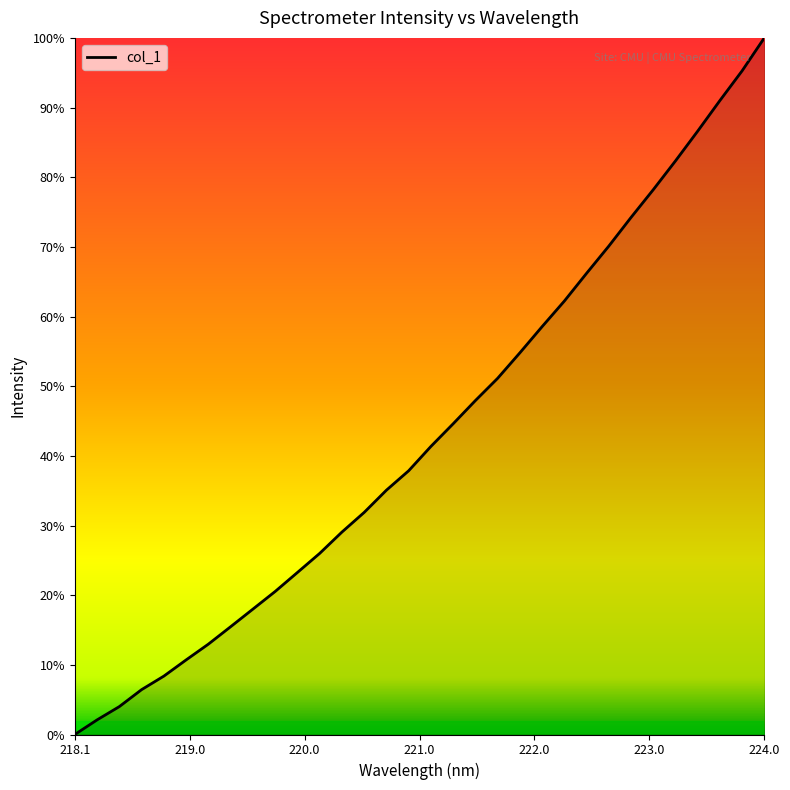

Does the chart have visible grid lines?

No